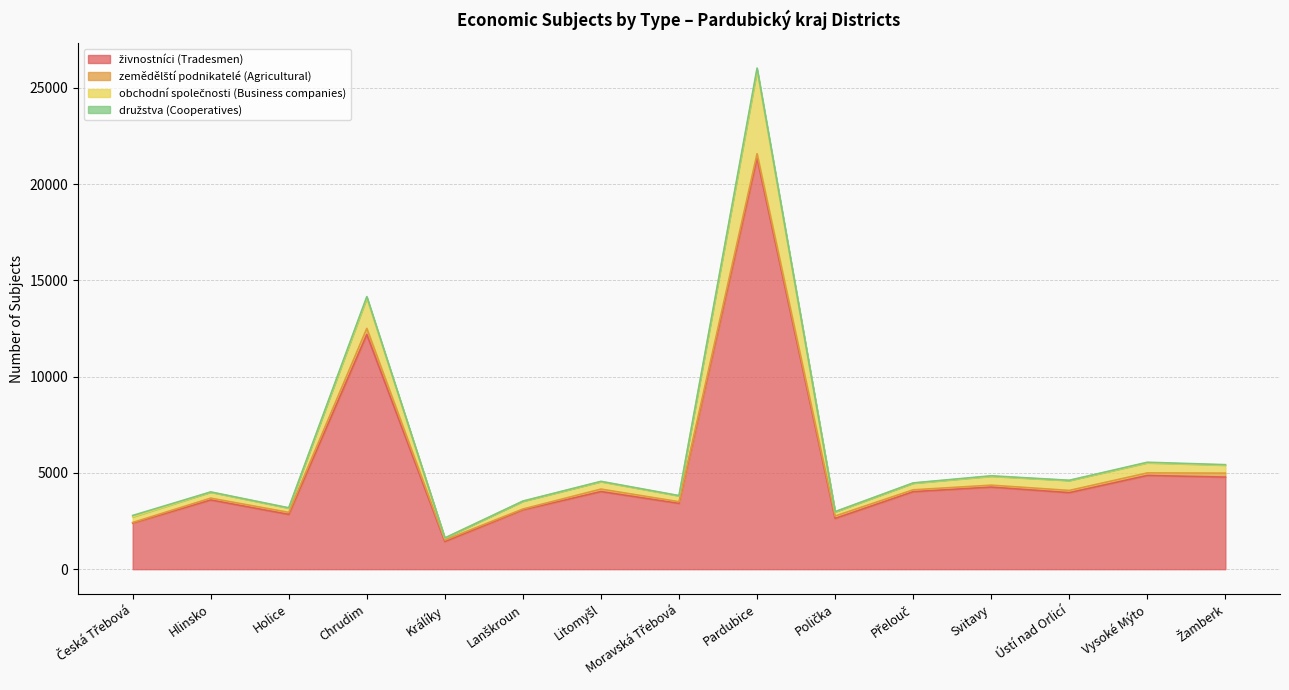

At which category is the sum across all series the highest?

Pardubice